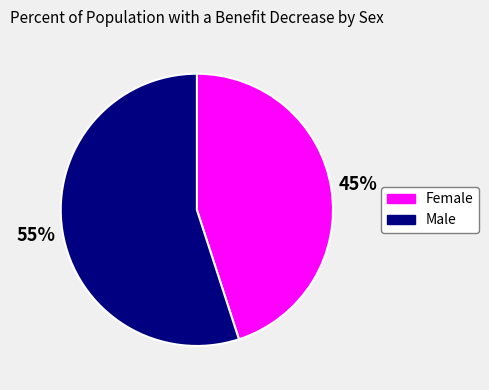

To the nearest percent, what is the average slice percentage?

50%